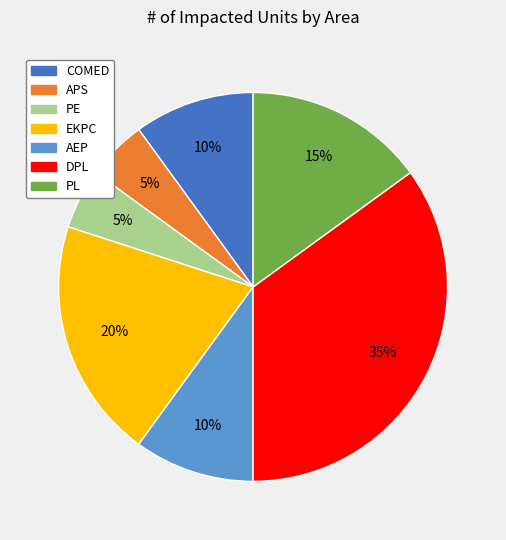

How many segments does this pie chart have?

7